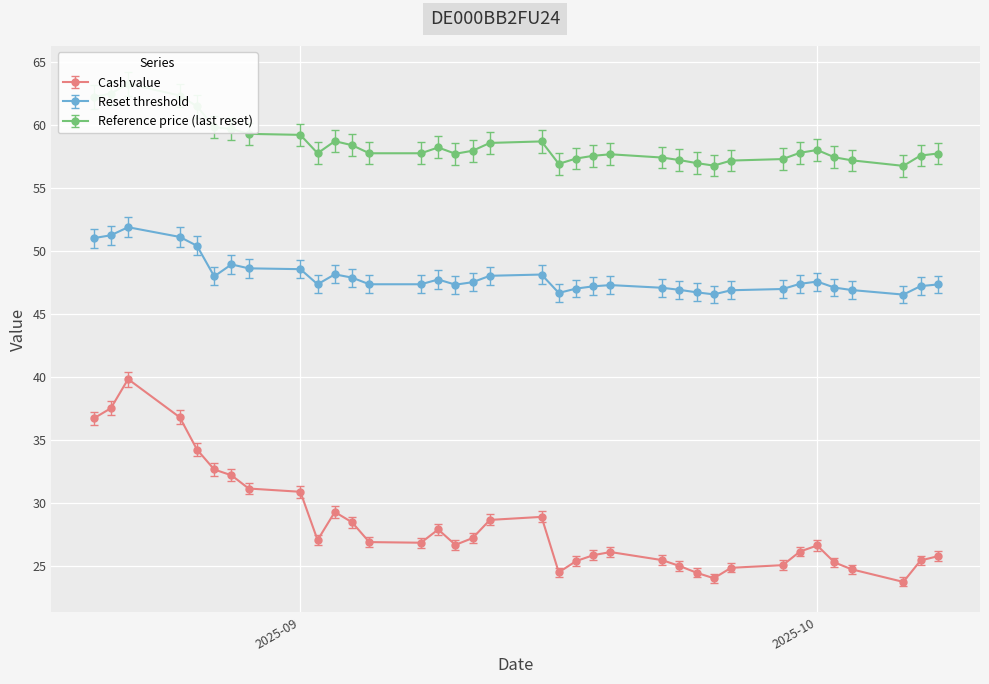

Is it true that Reference price (last reset) equals 98.6 at 2025-09-22?

False